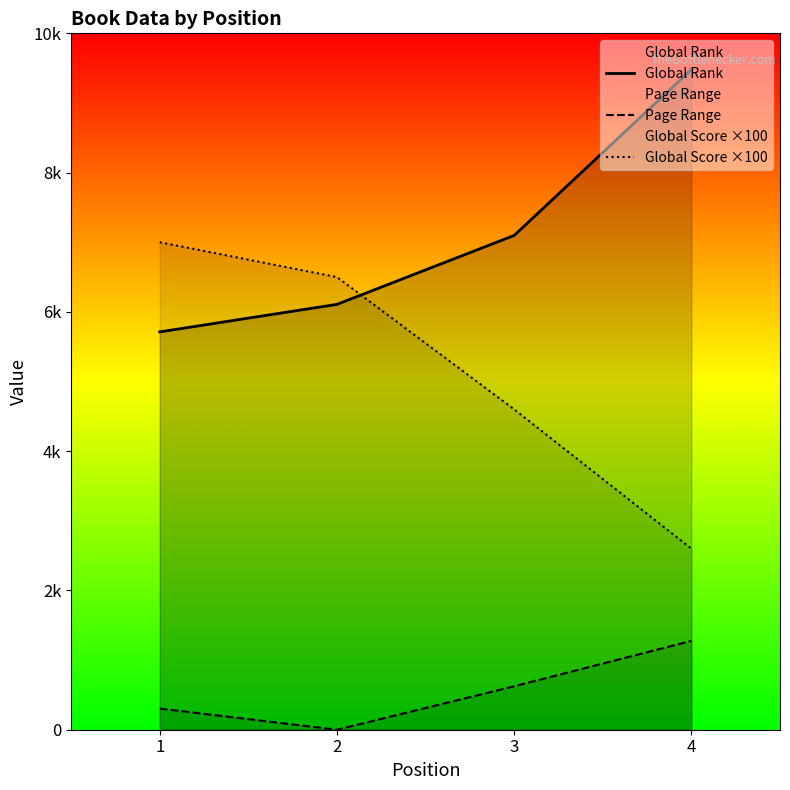

Is this an area chart (filled region under the line)?

No